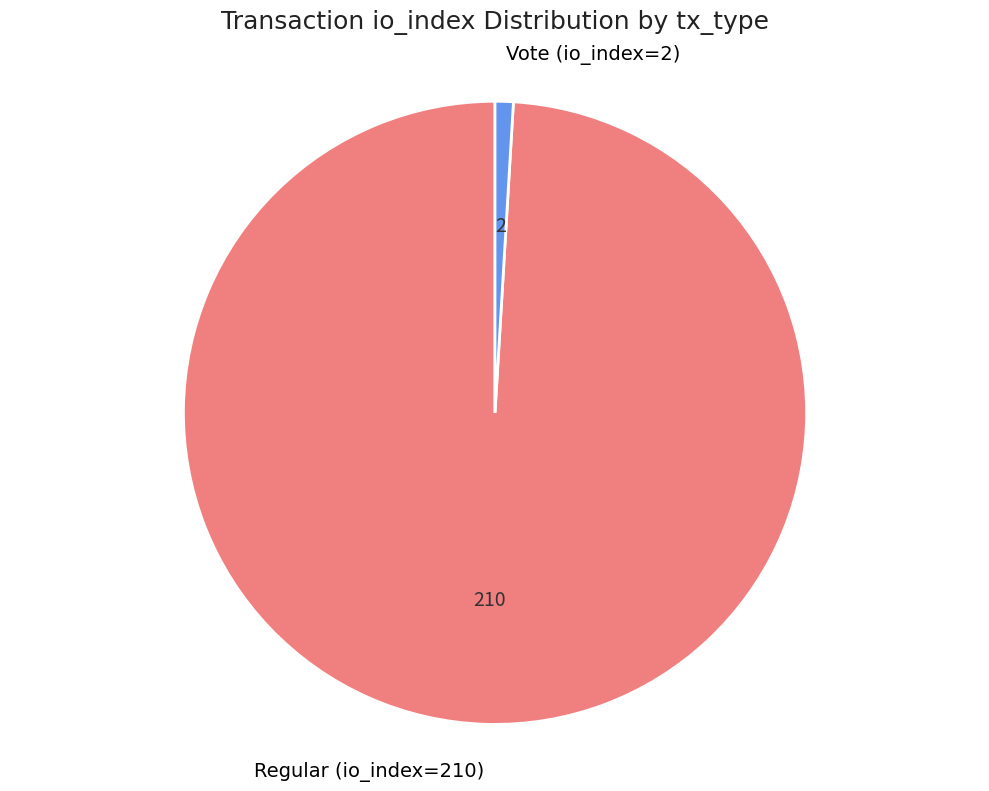

Is Regular (io_index=210) the majority of the pie?

Yes